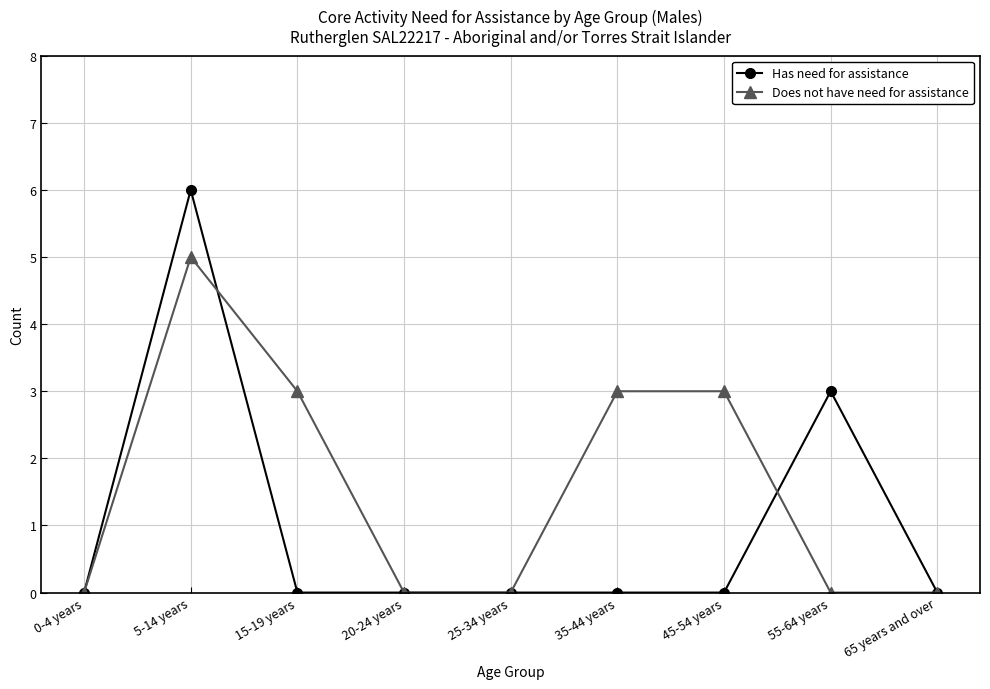

What is the label of the 1st point from the left?

0-4 years